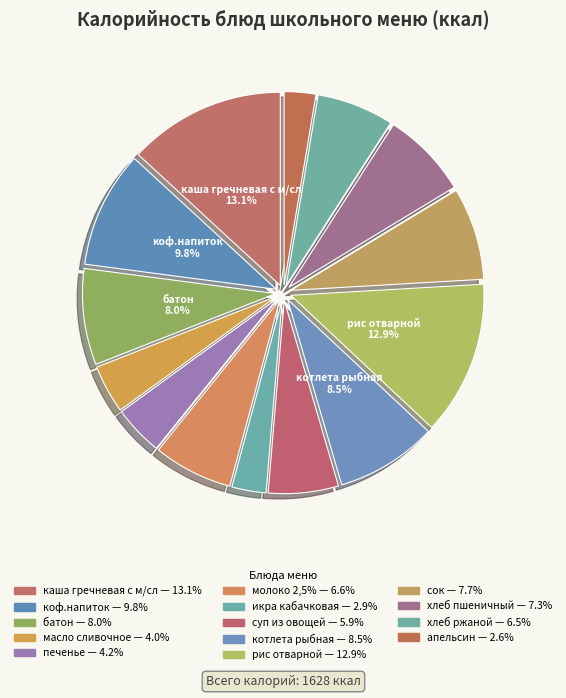

Count the number of slices in the pie.

14